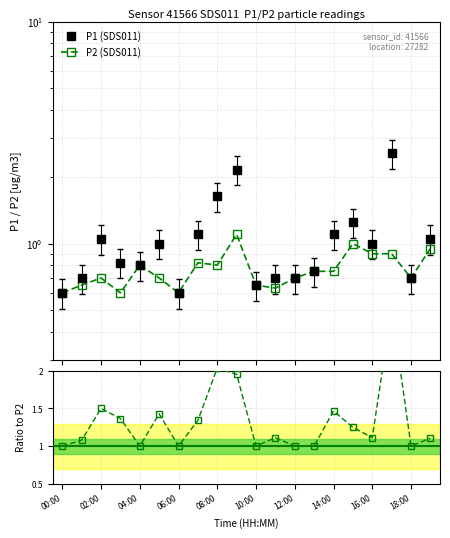

True or false: P2 (SDS011) has more than 2 points higher than both neighbors.

True